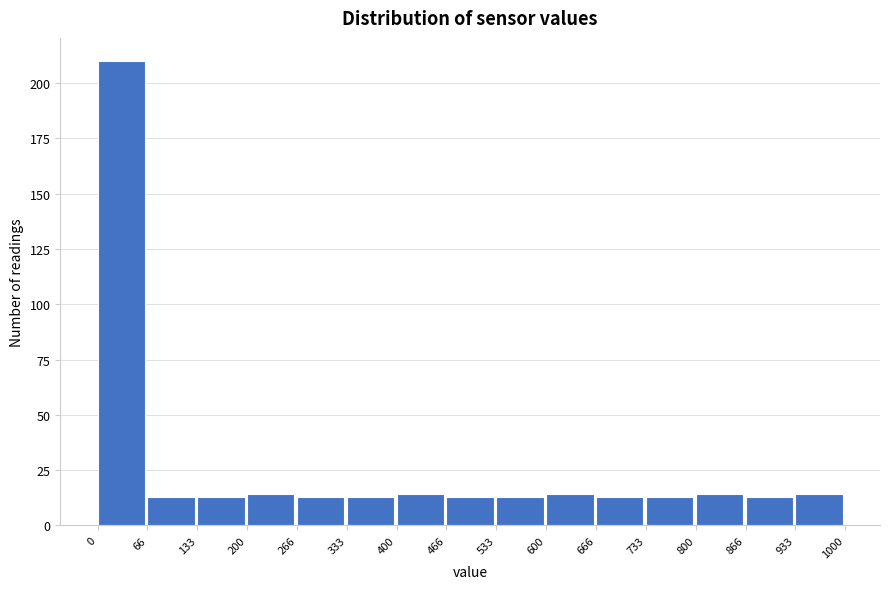

Which range on the x-axis has the tallest bar?

0 to 66